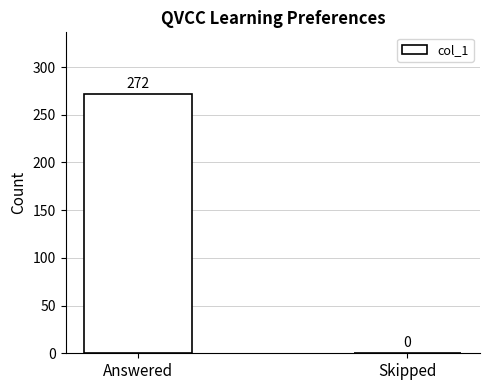

What is the sum of the values at Answered and Skipped?

272